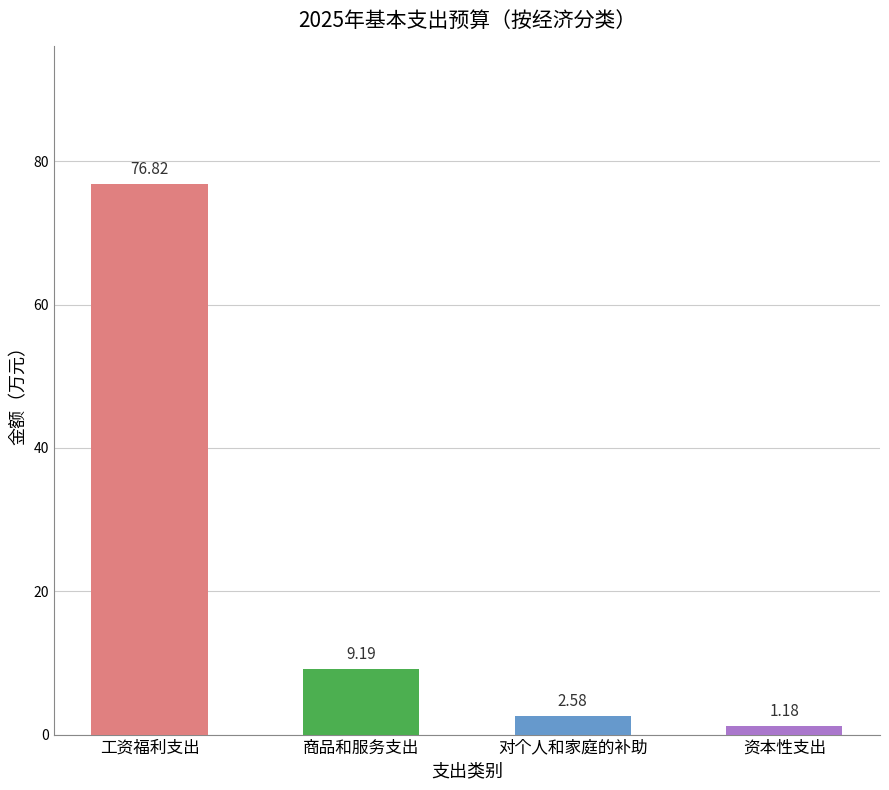

Where is the data nearest to the value 39?

商品和服务支出